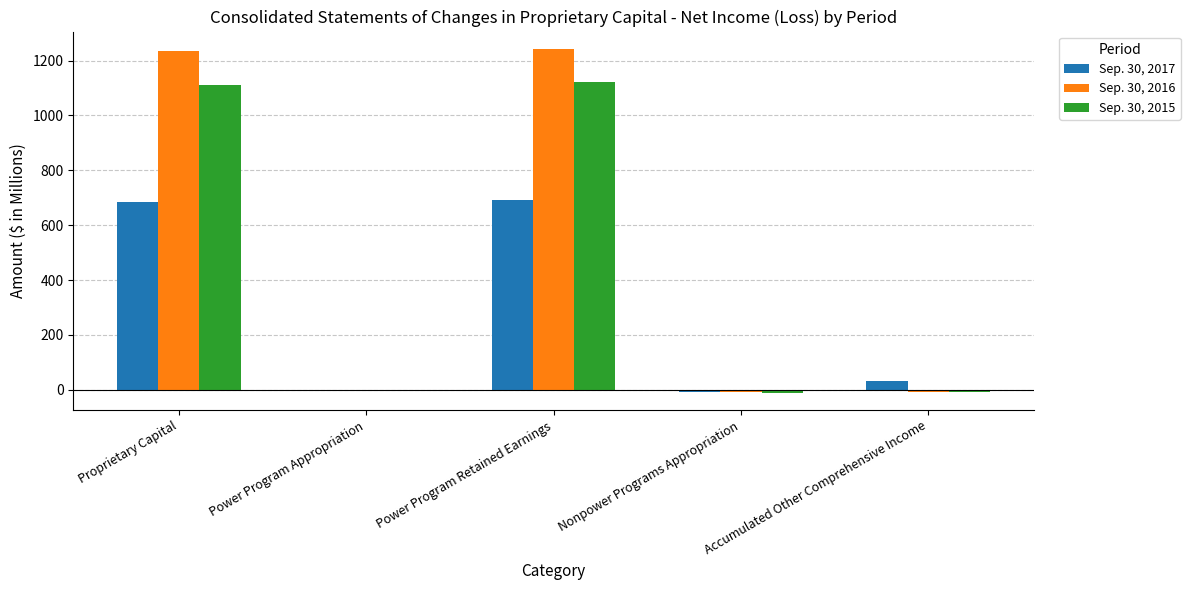

How many distinct data groups are displayed?

3